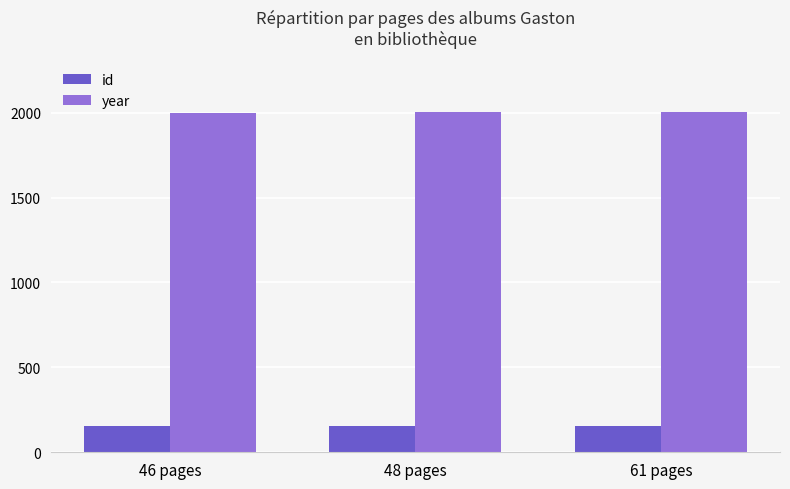

At how many categories does at least one series exceed 1398?

3